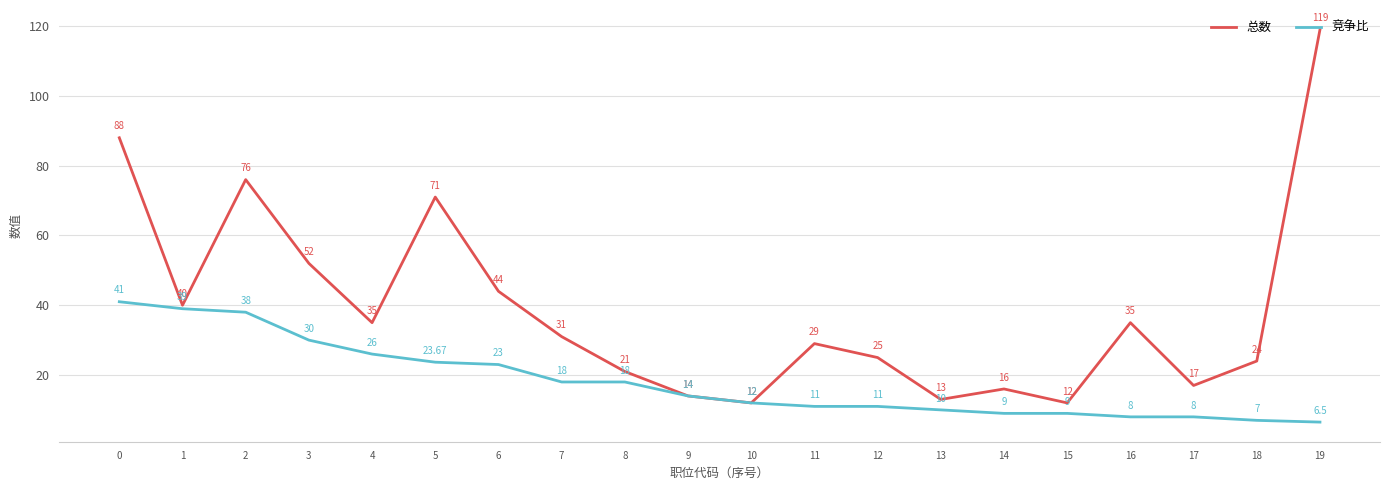

What are all the series names shown in the legend?

总数, 竞争比